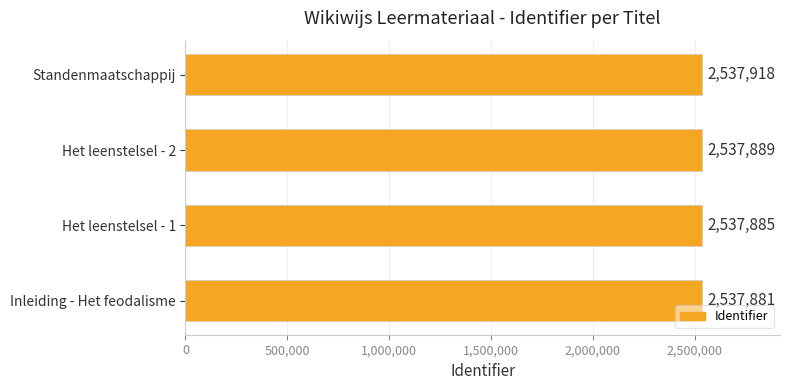

At which category does the chart reach its peak across all series?

Standenmaatschappij